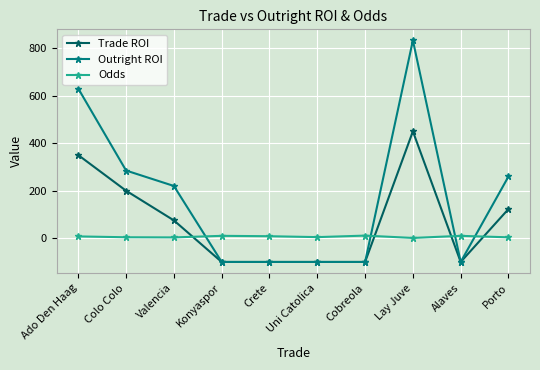

True or false: Trade ROI and Odds cross at least once.

True